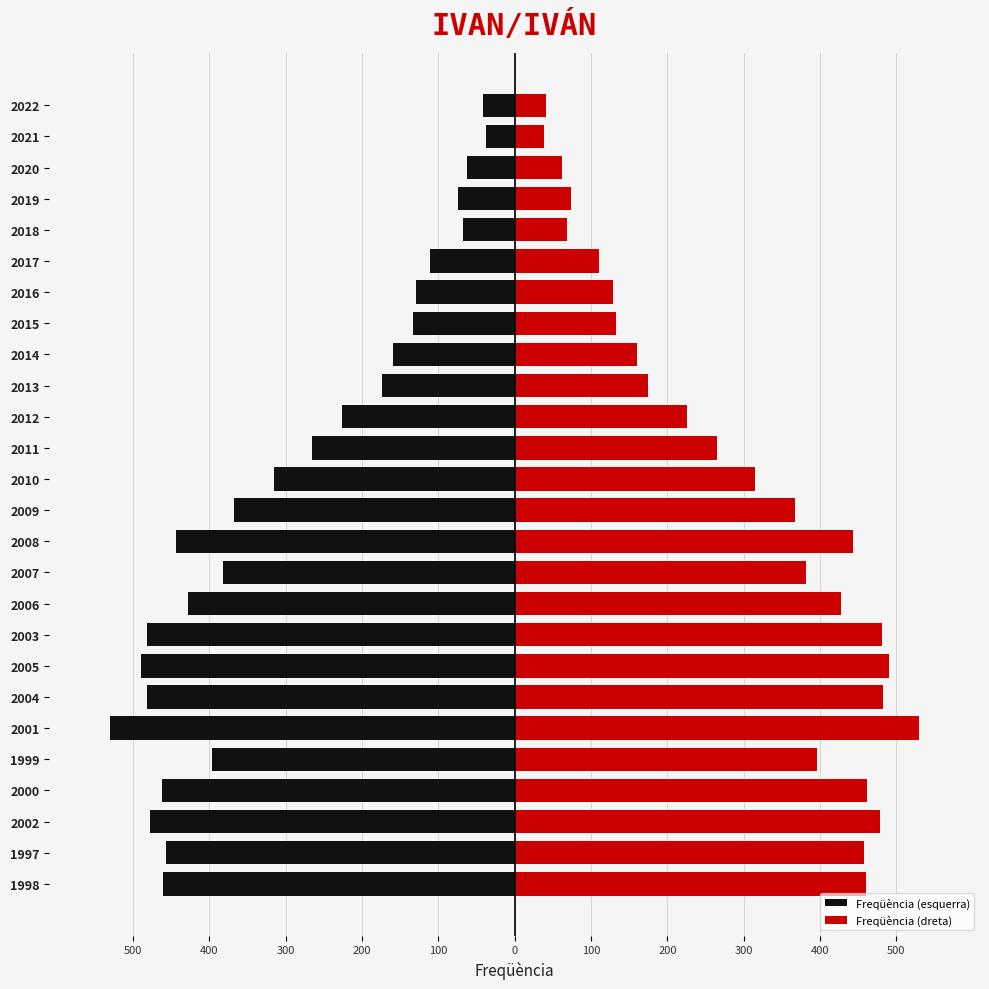

What is the highest value of the Freqüència (dreta) series?

530